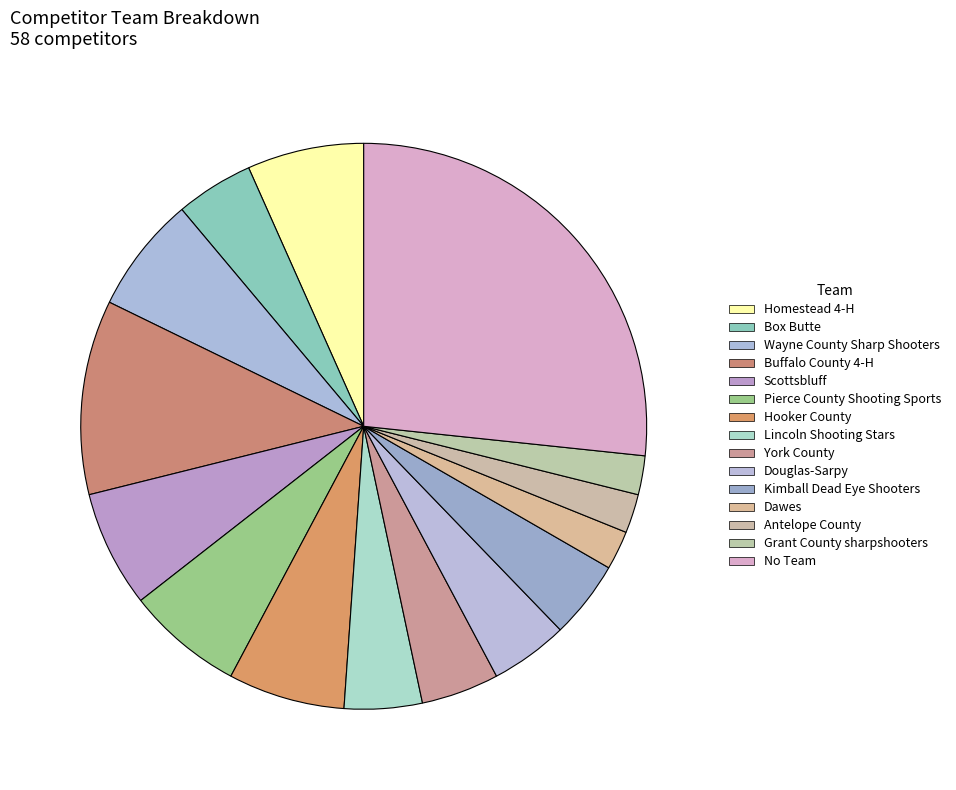

How many slices are in this pie chart?

15